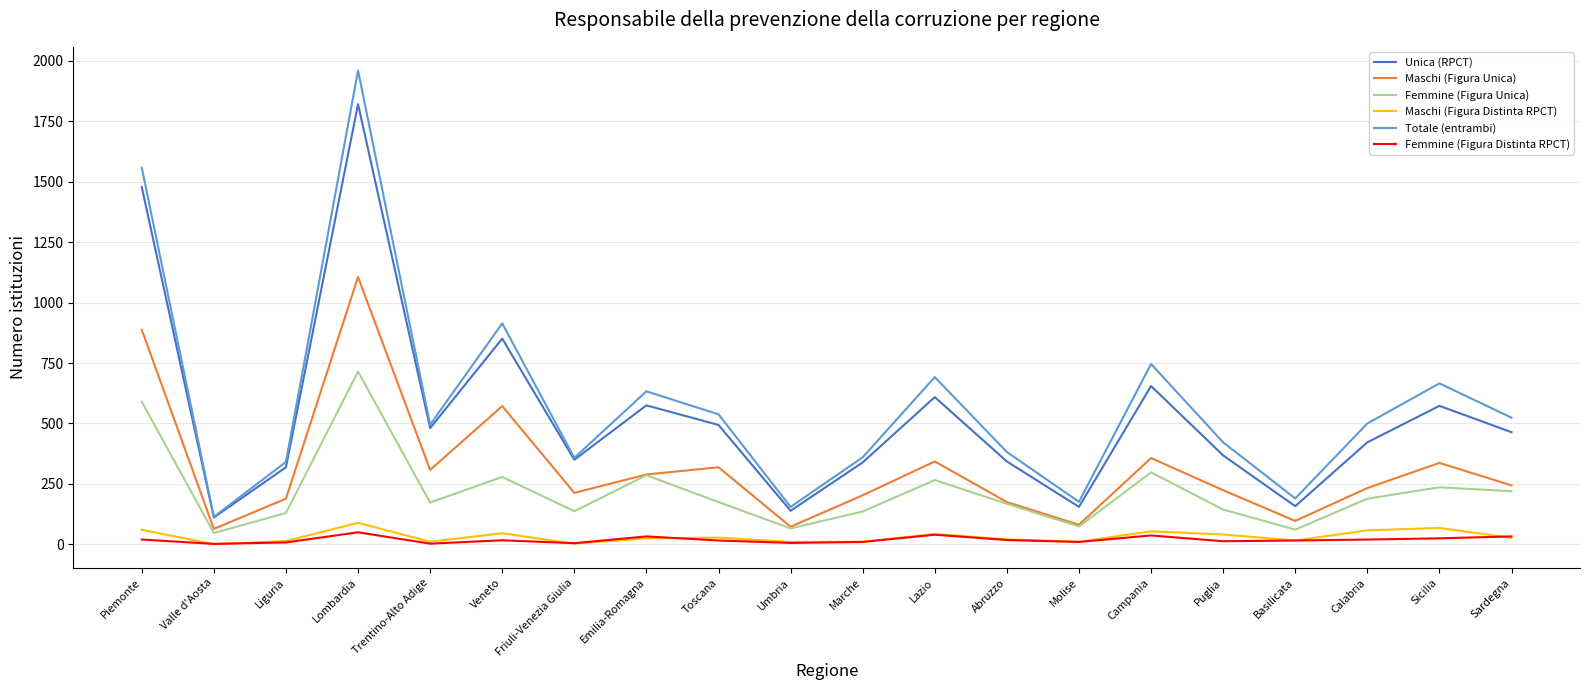

True or false: Totale (entrambi) and Maschi (Figura Distinta RPCT) cross at least once.

False